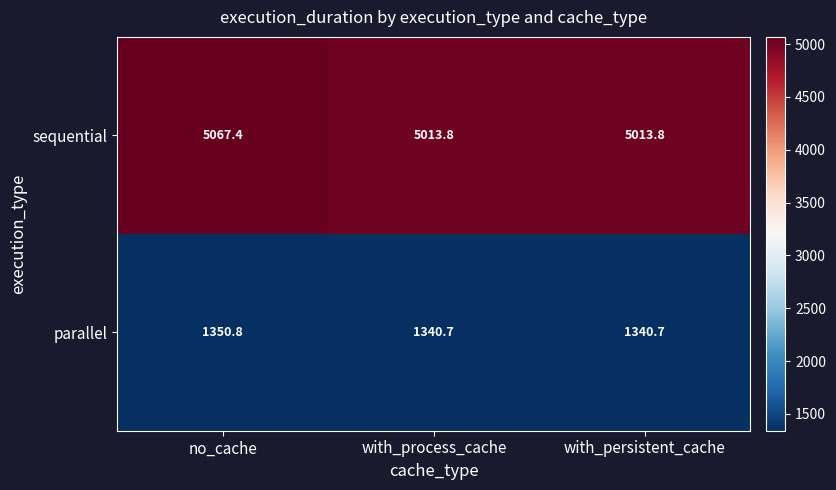

Reading left to right, list all the values displayed in this chart.

sequential: 5067.4	5013.8	5013.8
parallel: 1350.8	1340.7	1340.7